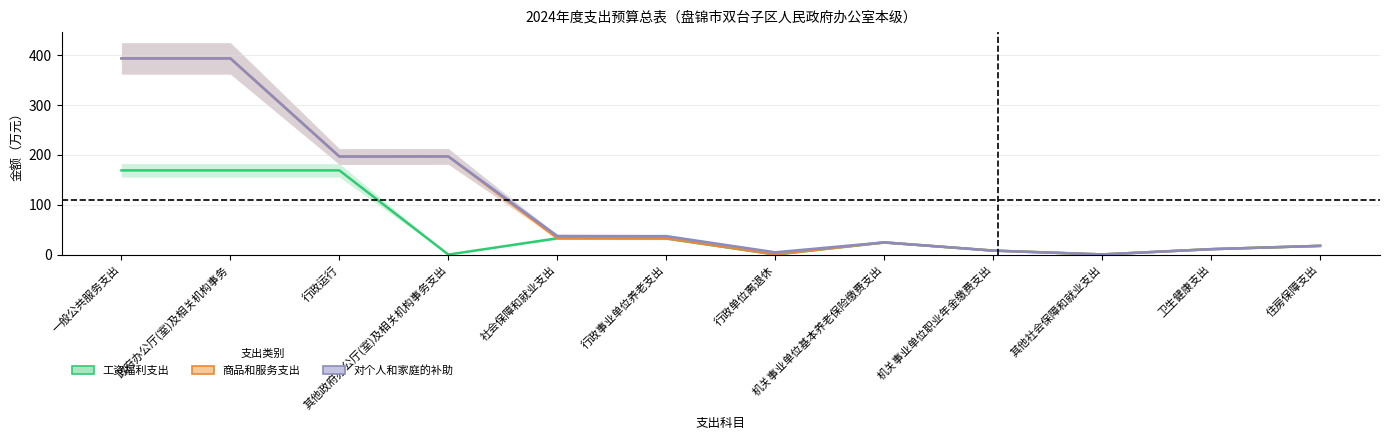

What are all the series names shown in the legend?

工资福利支出, 商品和服务支出, 对个人和家庭的补助